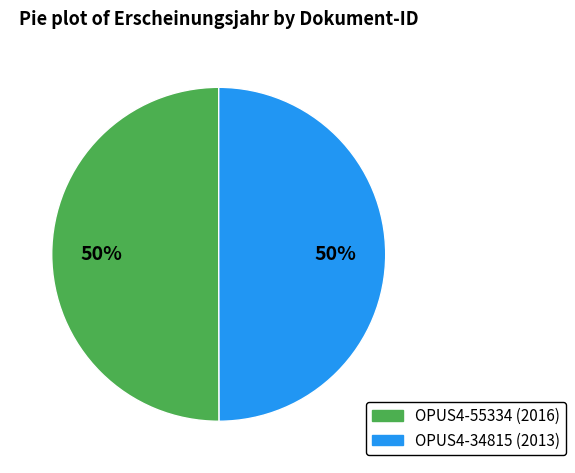

To the nearest percent, what is the average slice percentage?

50%